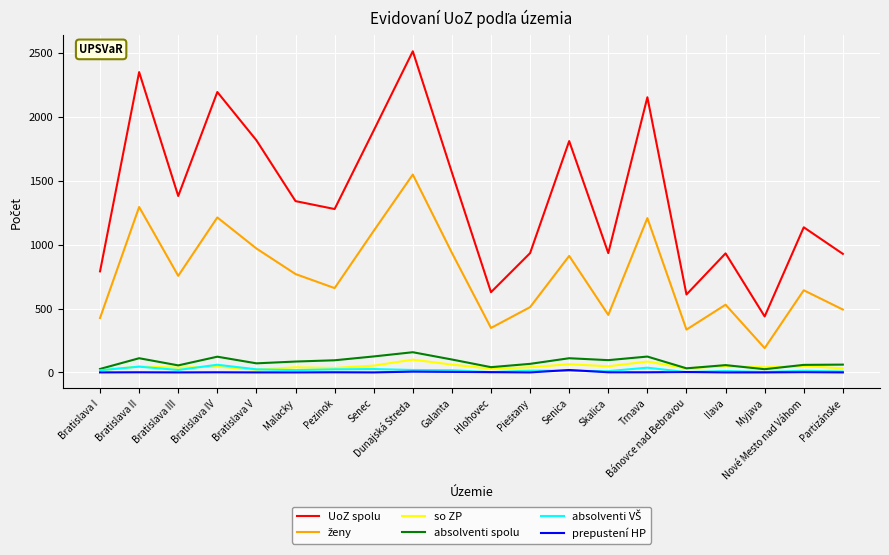

What is the highest value of the UoZ spolu series?

2514